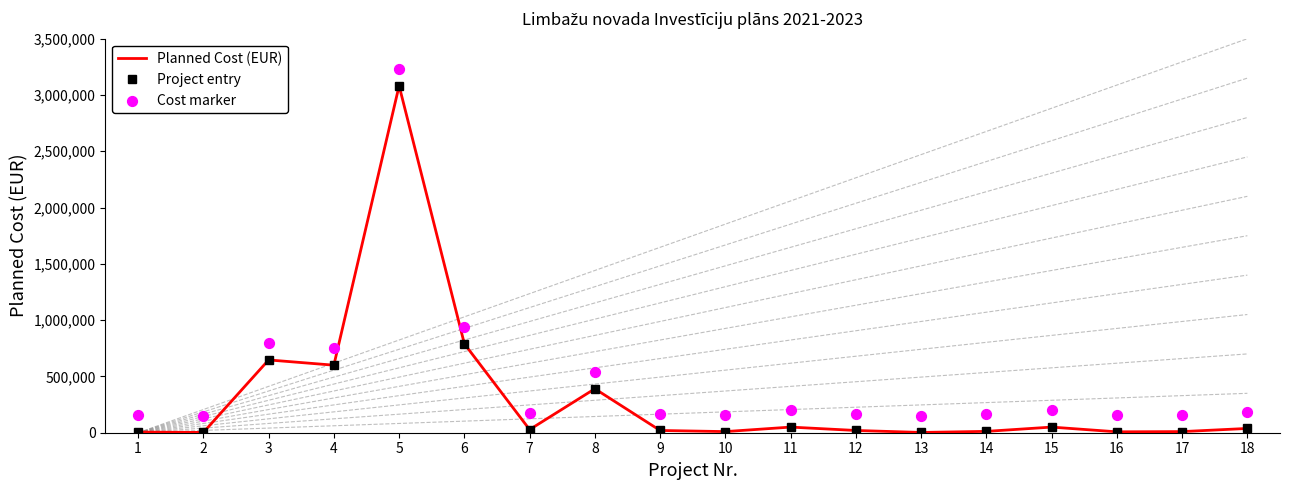

Which series has the widest spread of Y values?

Planned Cost (EUR)